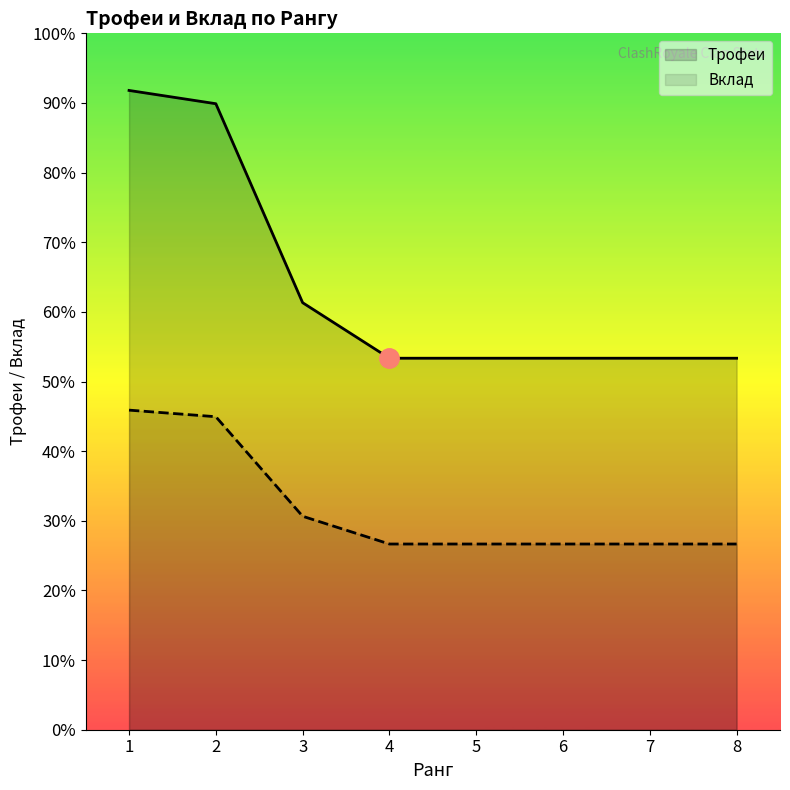

List the labels in order of Трофеи value, largest first.

1, 2, 3, 4, 5, 6, 7, 8